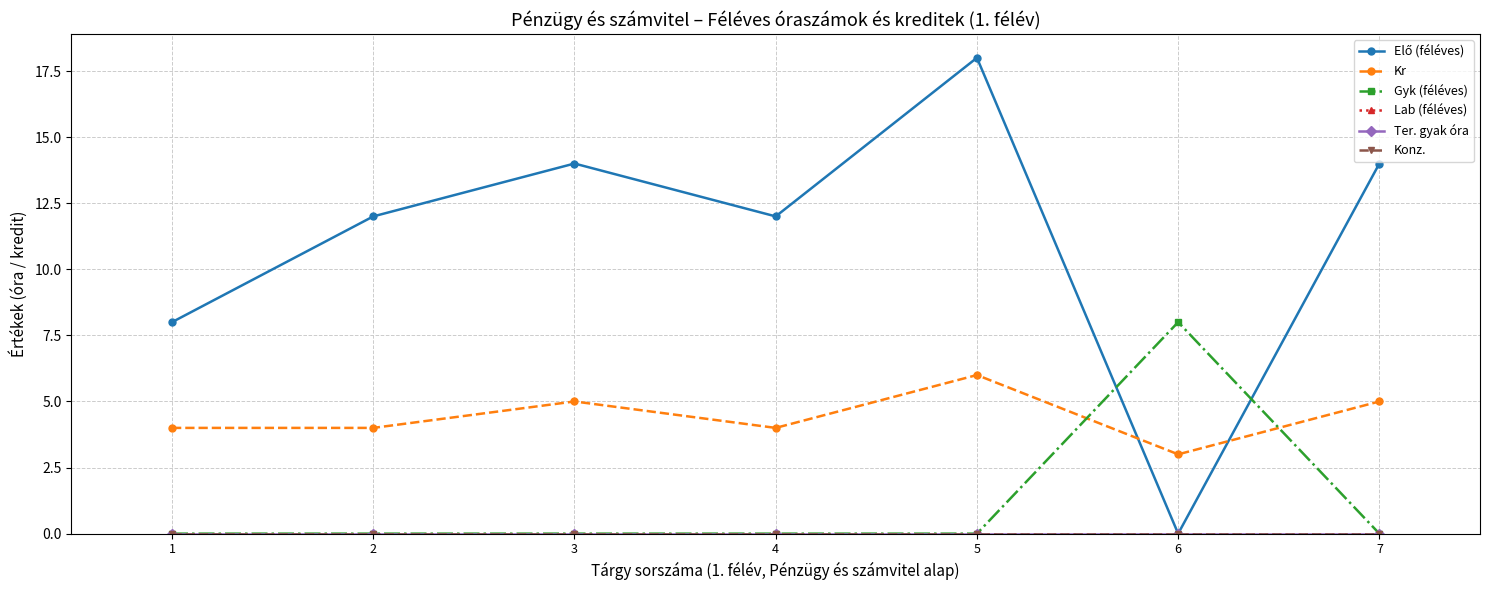

Is this an area chart (filled region under the line)?

No